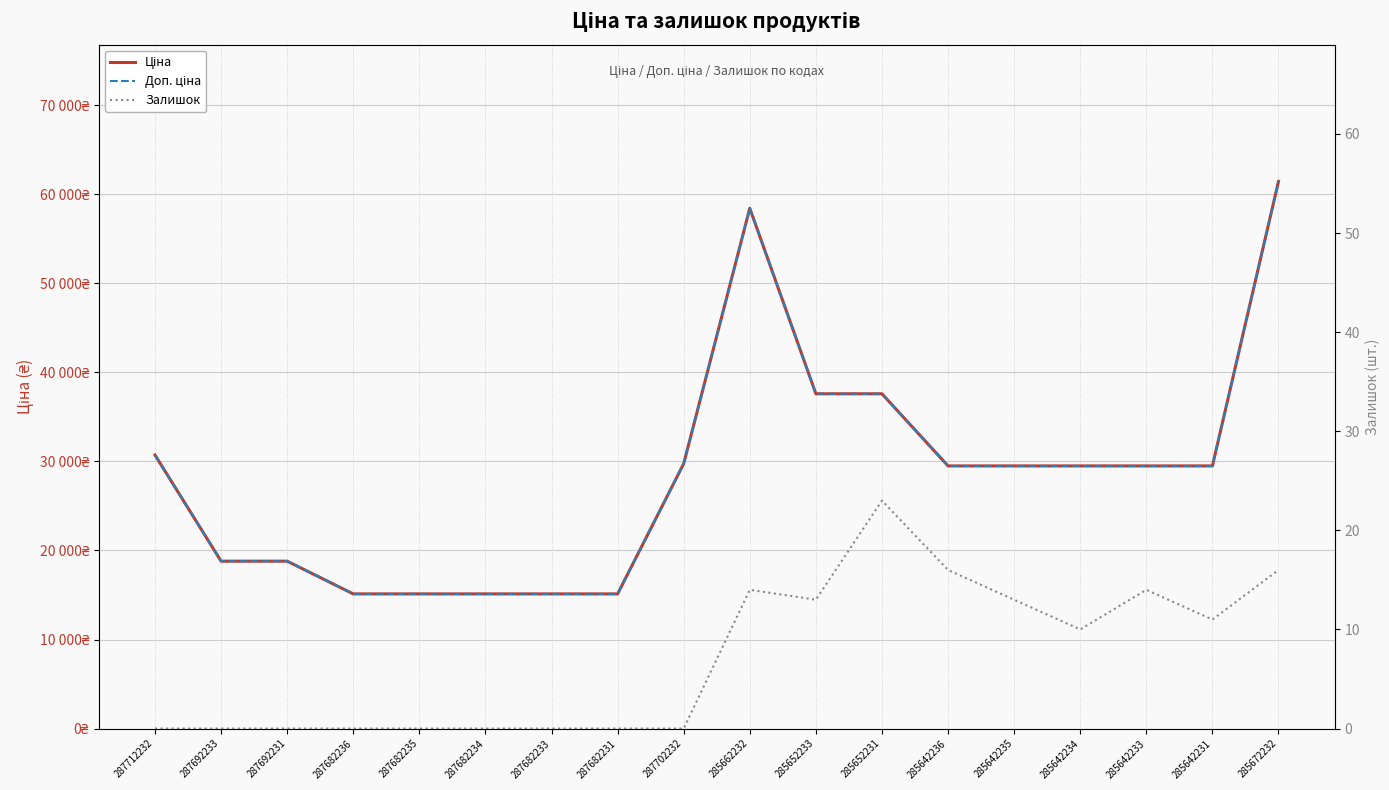

Rank the series by their maximum value, from lowest to highest.

Залишок, Ціна, Доп. ціна